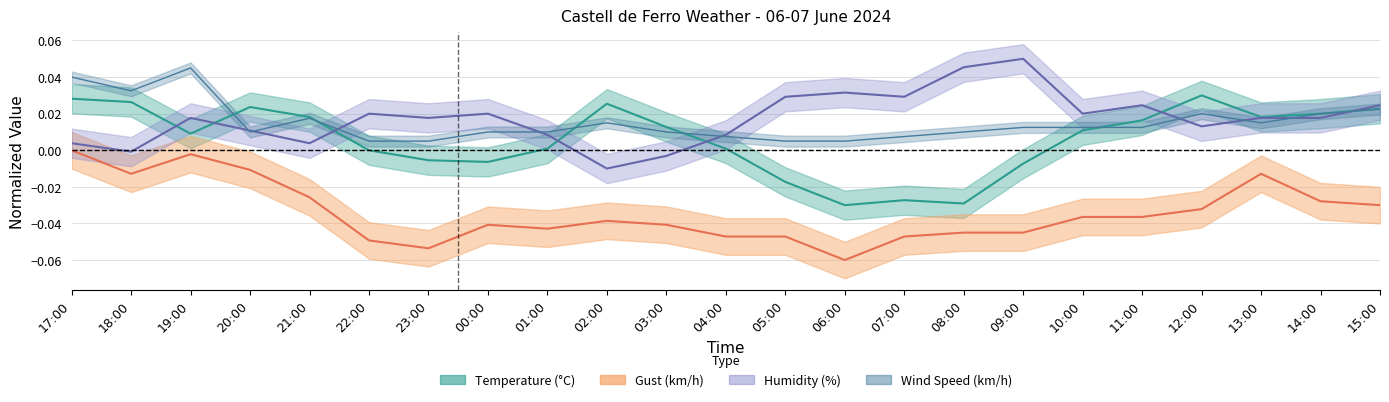

How many data points in Temperature are above 0?

15